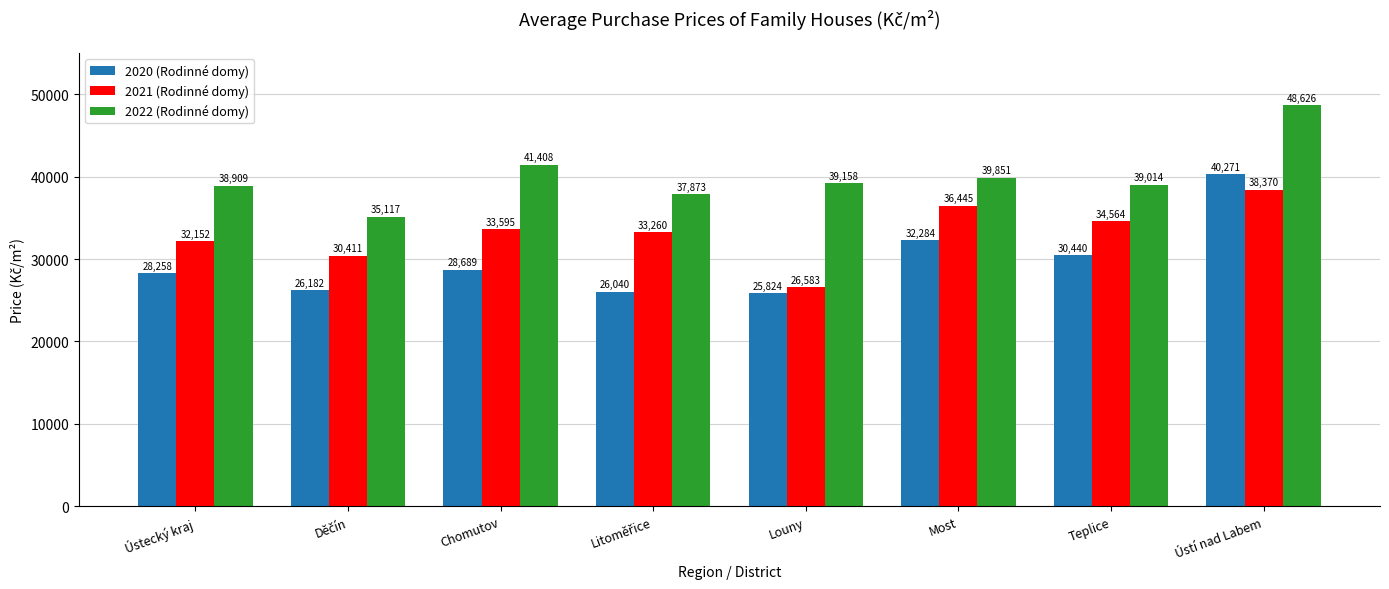

Which category has the highest value across all series?

Ústí nad Labem